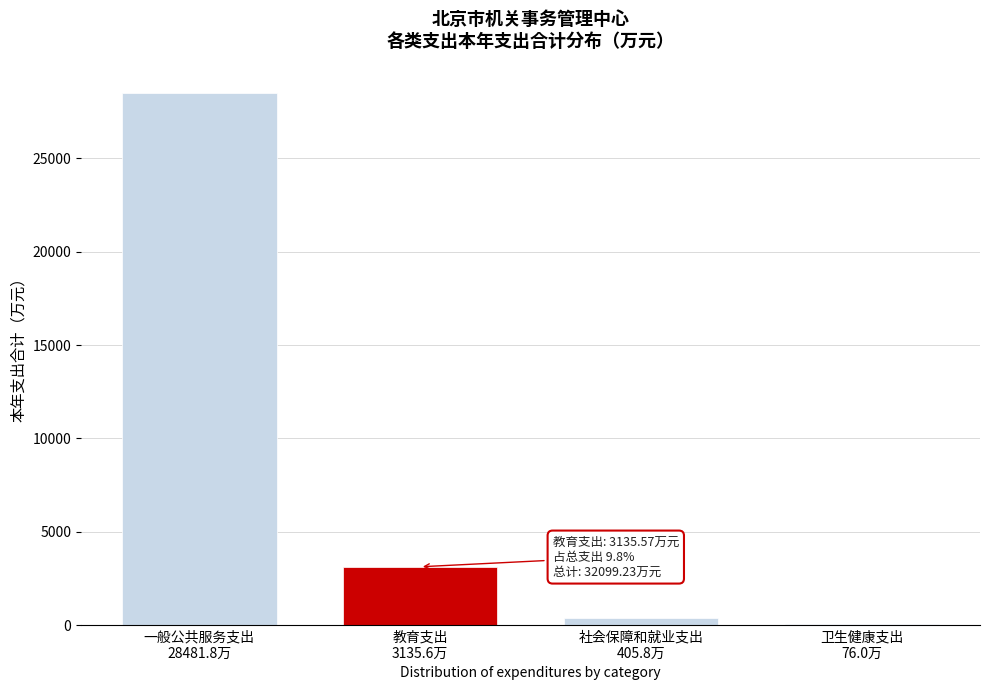

What is the greatest value displayed?

28481.8